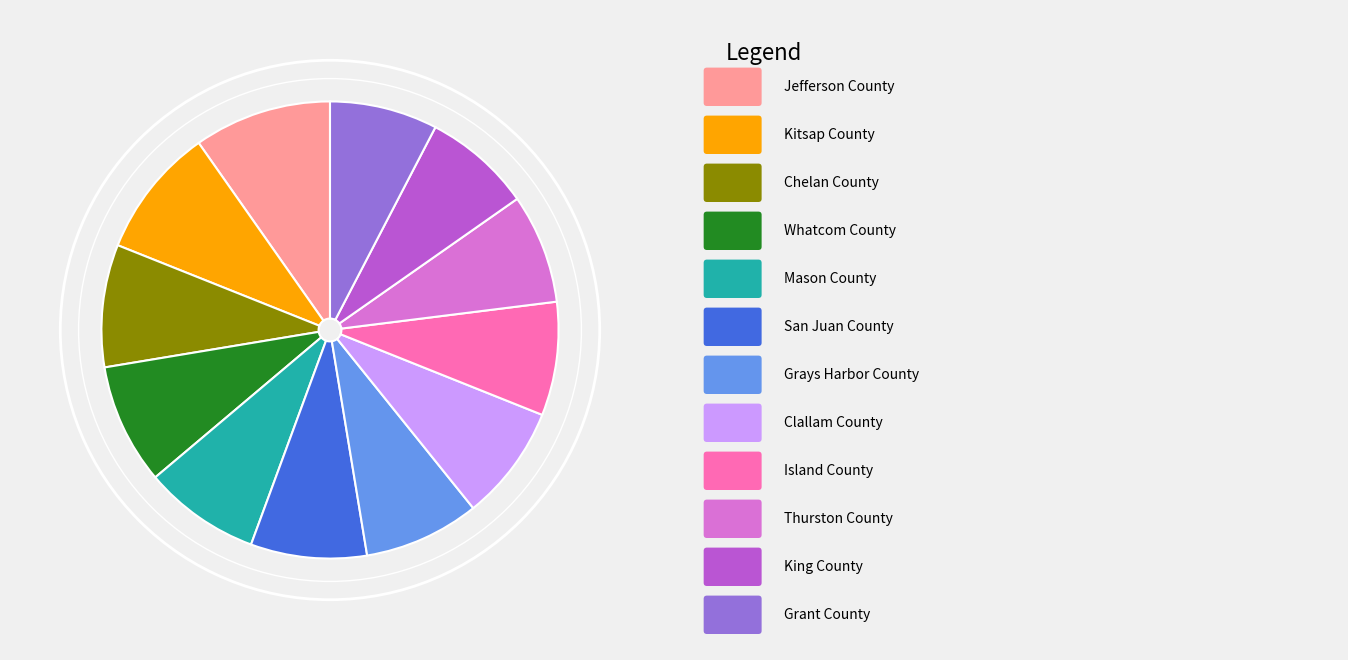

Does any single category account for the majority?

No